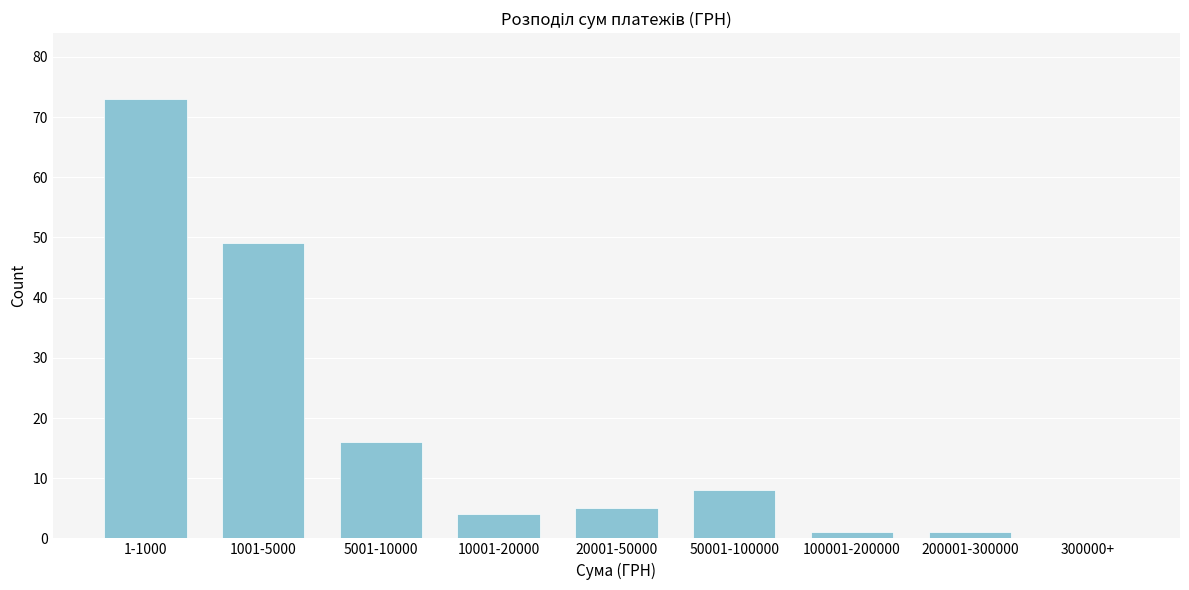

Reading right to left, list all the values displayed in this chart.

300000+=0	200001-300000=1	100001-200000=1	50001-100000=8	20001-50000=5	10001-20000=4	5001-10000=16	1001-5000=49	1-1000=73